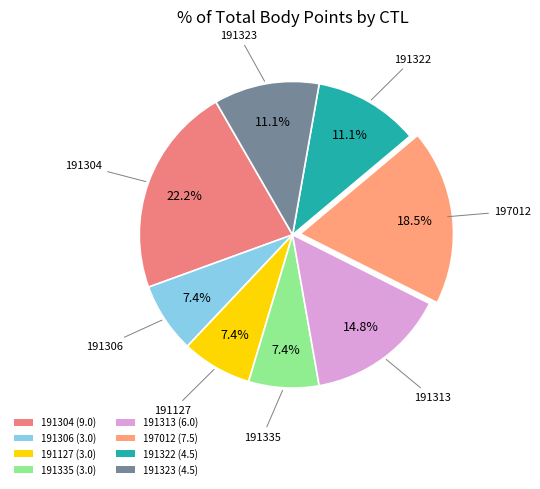

How much of the chart is everything except 191323?

88.9%